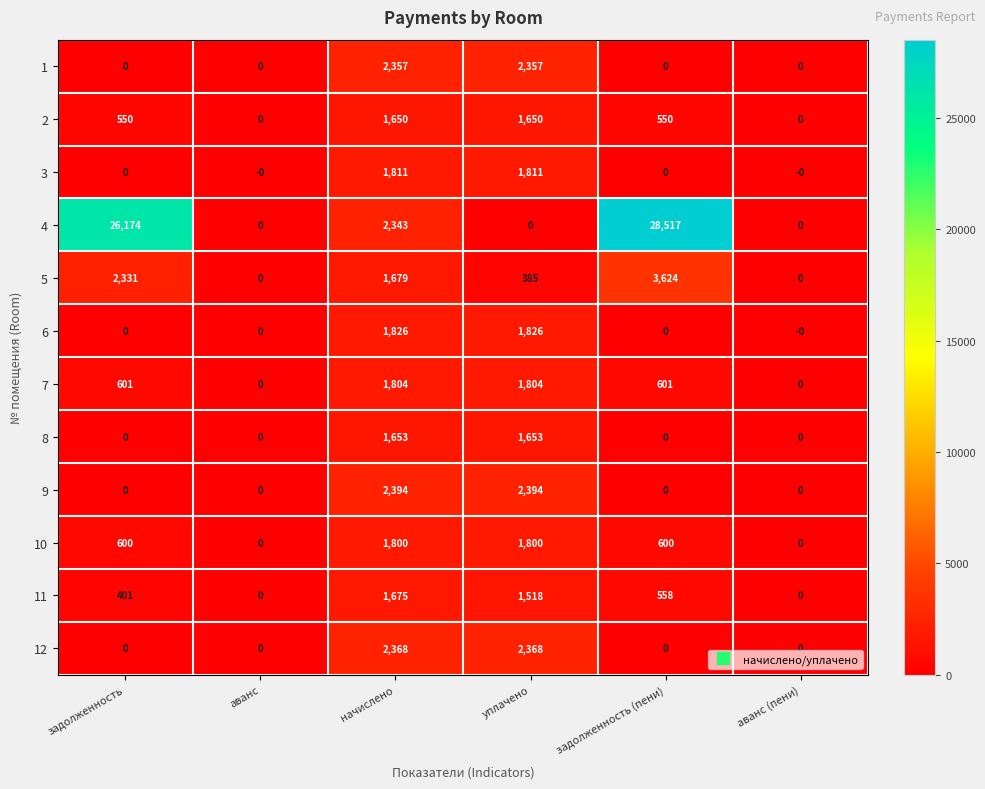

Which series has the largest total across all categories?

4